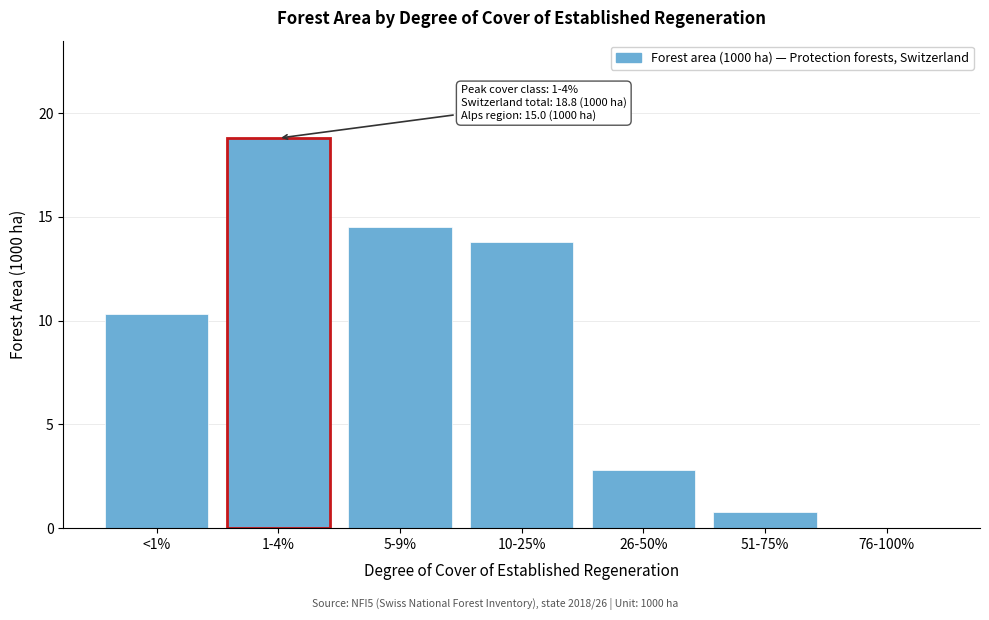

Reading left to right, extract all data points from this chart.

<1%=10.3	1-4%=18.8	5-9%=14.5	10-25%=13.8	26-50%=2.8	51-75%=0.8	76-100%=0.0